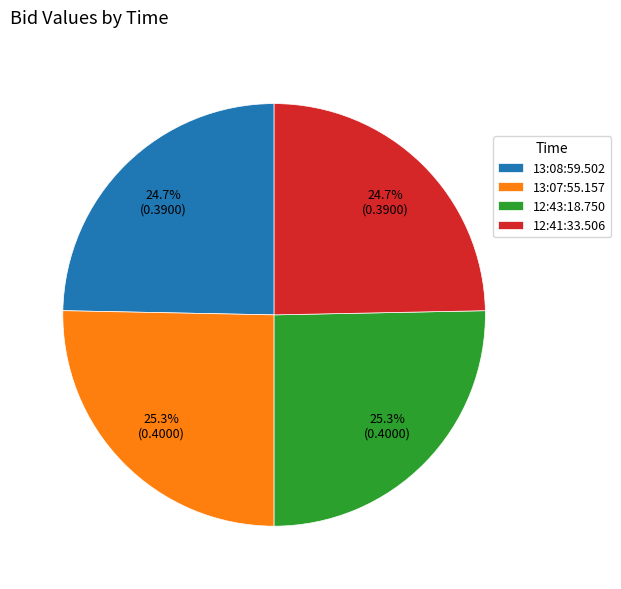

Combined, what portion of the pie is 13:08:59.502 and 13:07:55.157?

50.0%